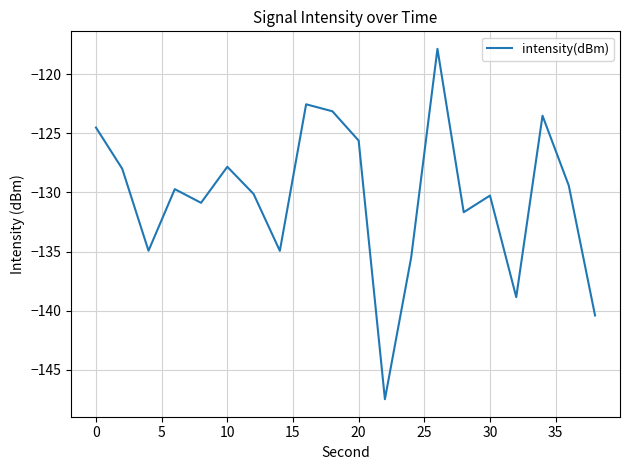

What is the difference between the maximum and minimum values?

29.6